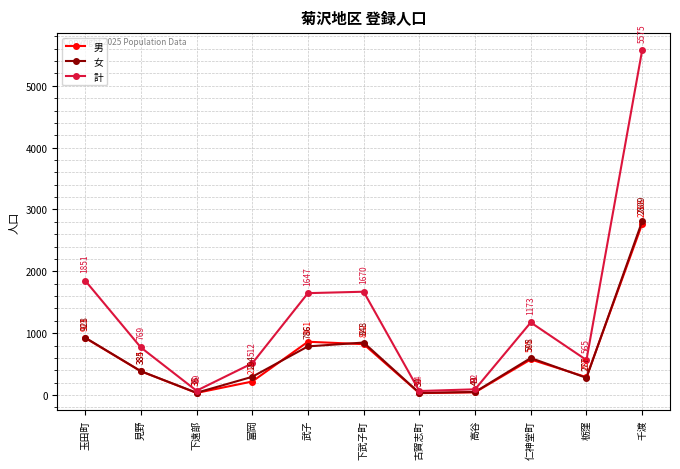

Is the value of 女 at 古賀志町 greater than the value of 計 at 見野?

No